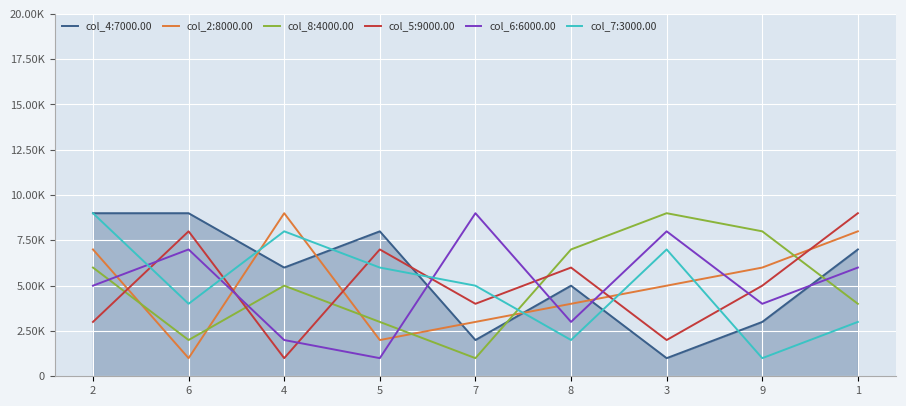

What is the smallest value displayed?

1000